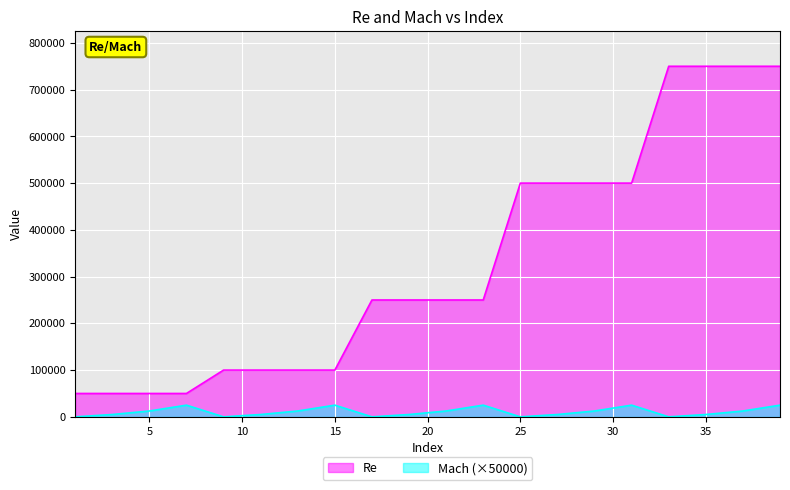

At which label does Mach first exceed 12500?

7